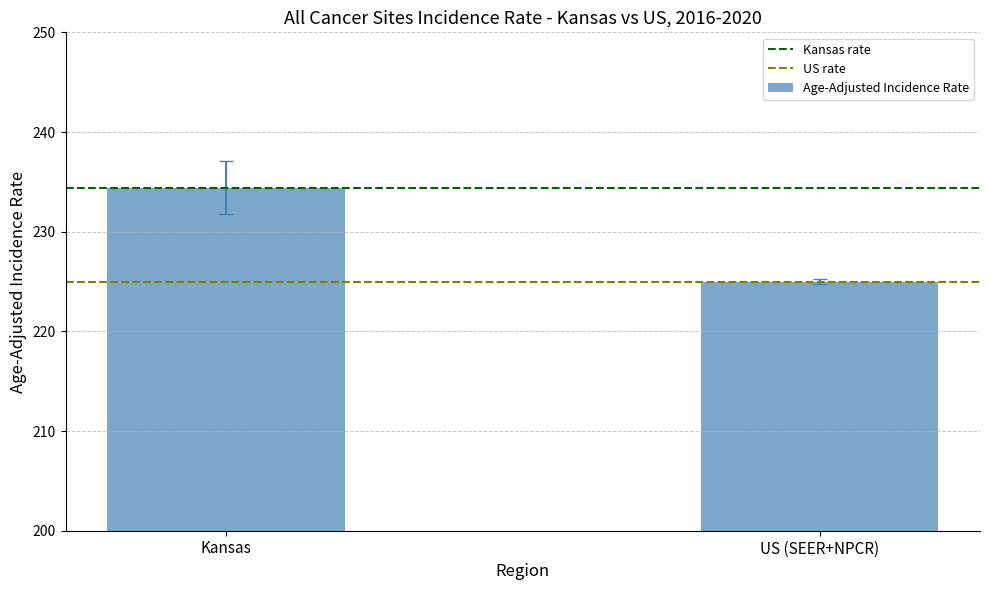

Reading right to left, extract all data points from this chart.

US (SEER+NPCR)=225.0	Kansas=234.4